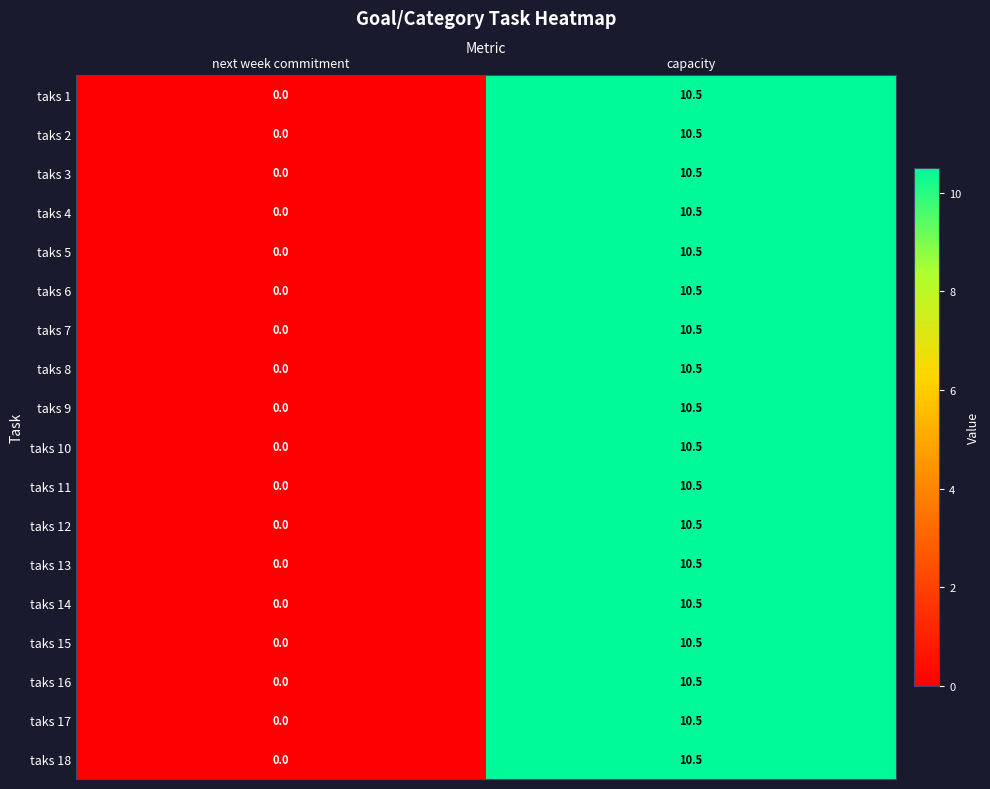

At how many categories does at least one series exceed 3?

1